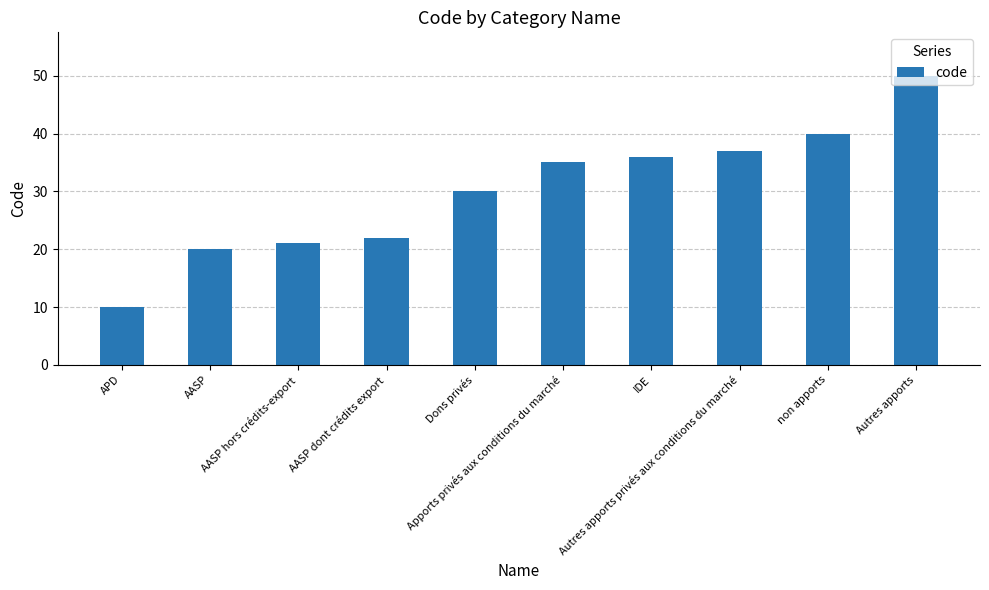

Reading right to left, list all the values displayed in this chart.

50	40	37	36	35	30	22	21	20	10